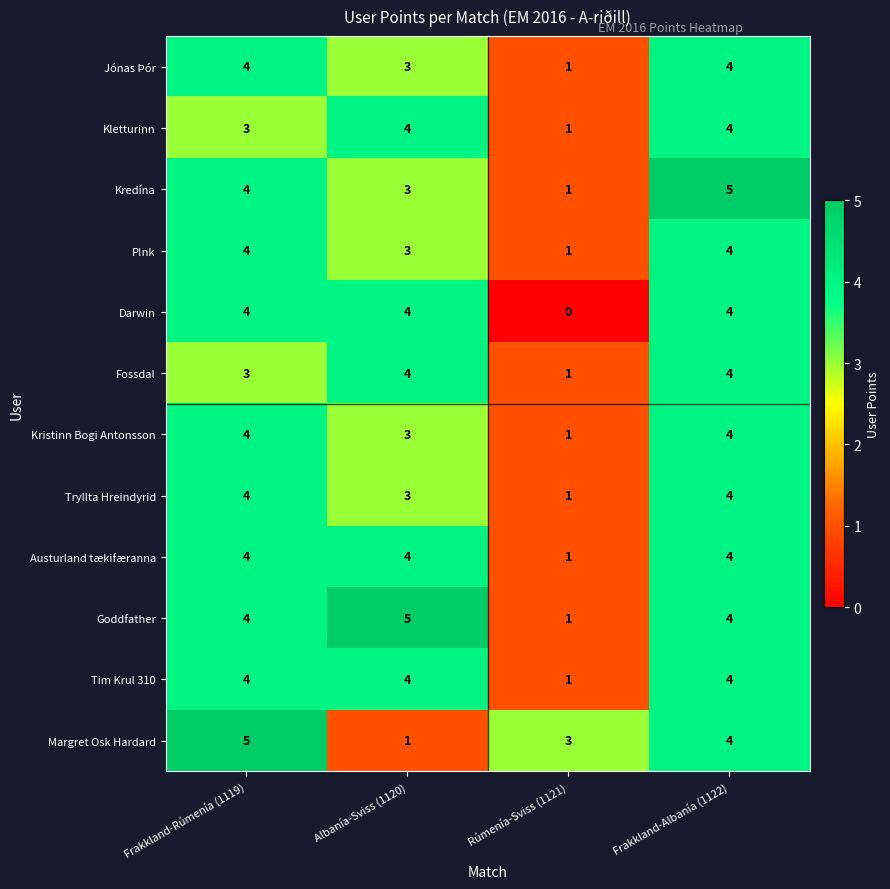

At which category is the sum across all series the highest?

Frakkland-Albanía (1122)